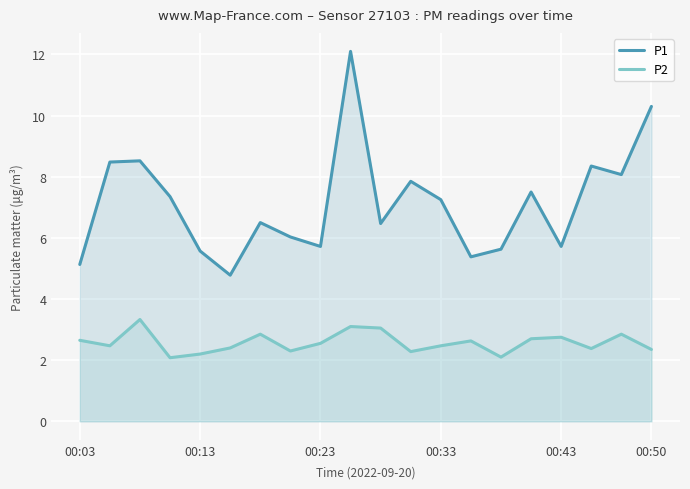

The value of P2 at 11 is 4.0. True or false?

False